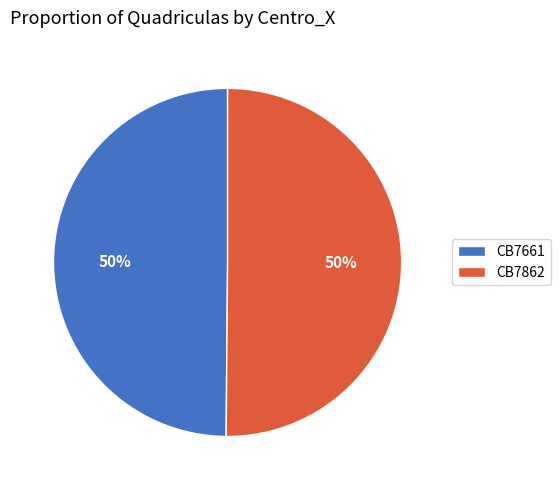

Combined, do CB7862 and CB7661 account for over 50%?

Yes